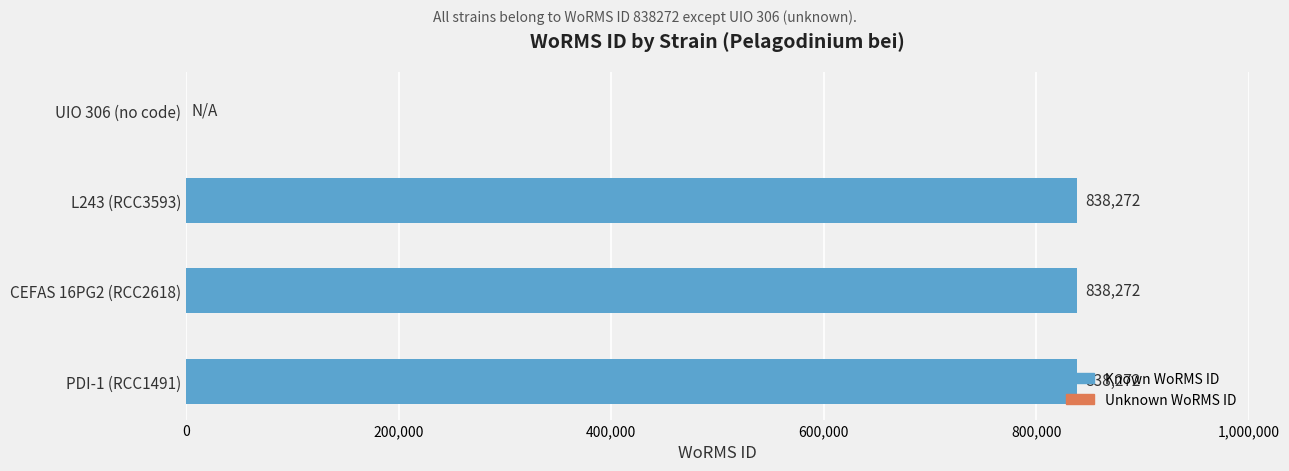

What is the greatest value displayed?

838272